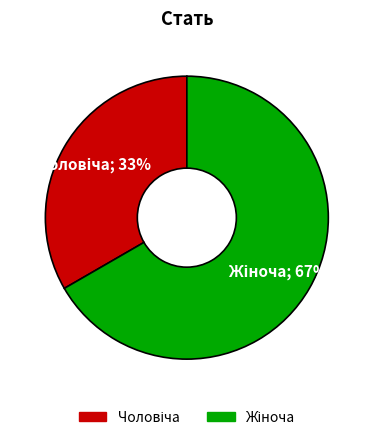

How many slices are in this pie chart?

2